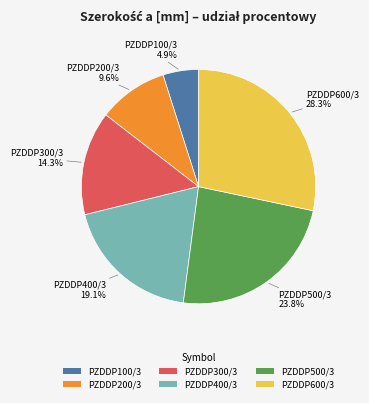

True or false: PZDDP300/3 accounts for 14% of the total.

True